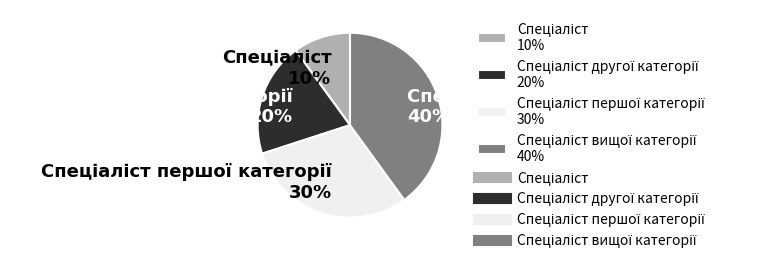

Is there a majority slice in this chart?

No